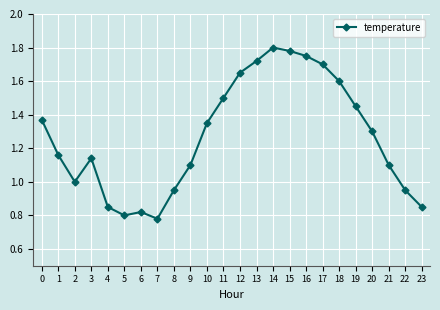

The chart shows a value of 0.5 at 6. True or false?

False